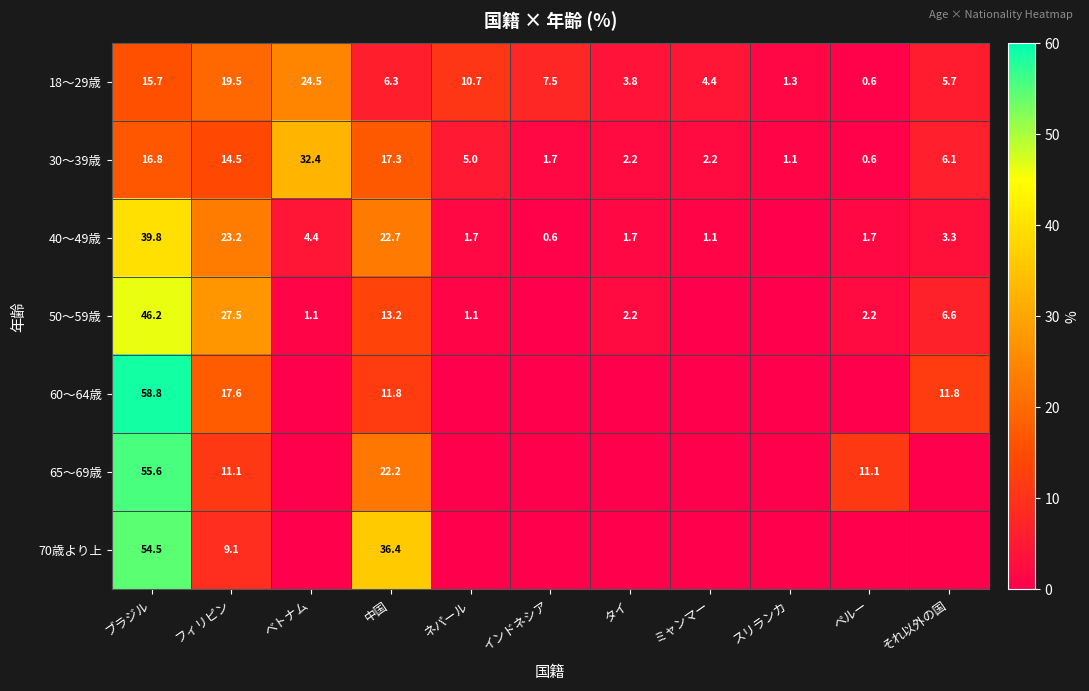

Which has a higher value, ベトナム or ペルー?

ベトナム